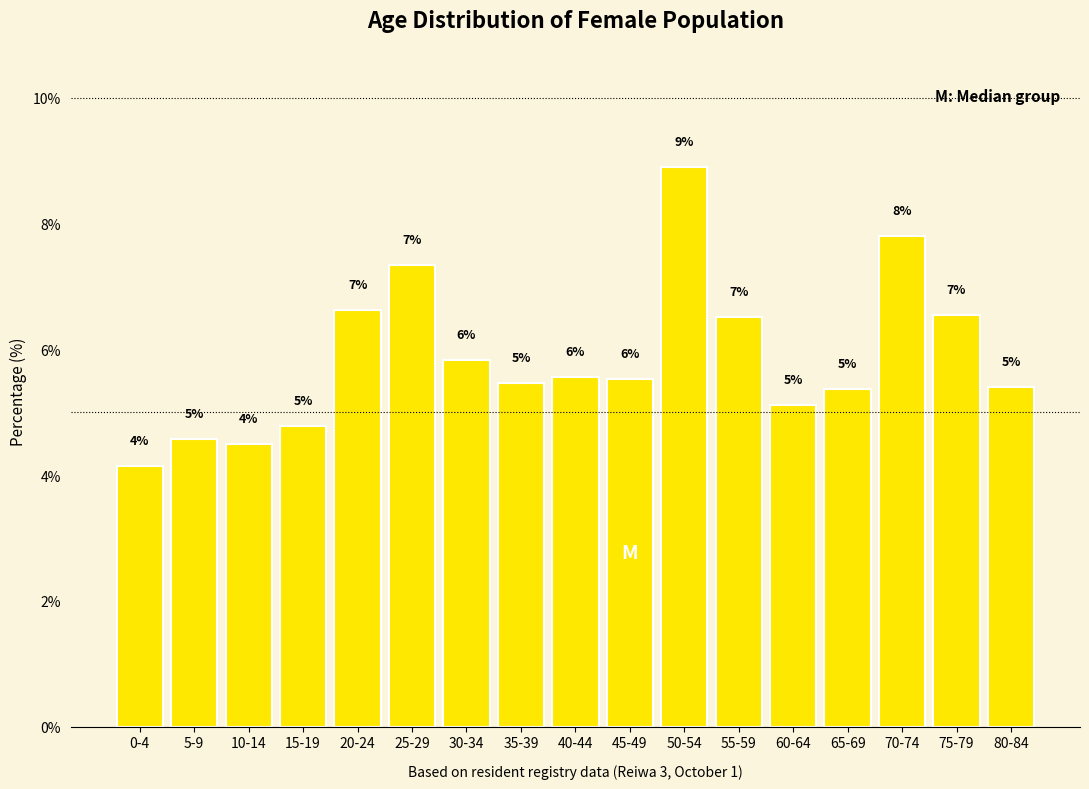

How many bars are there in total?

17